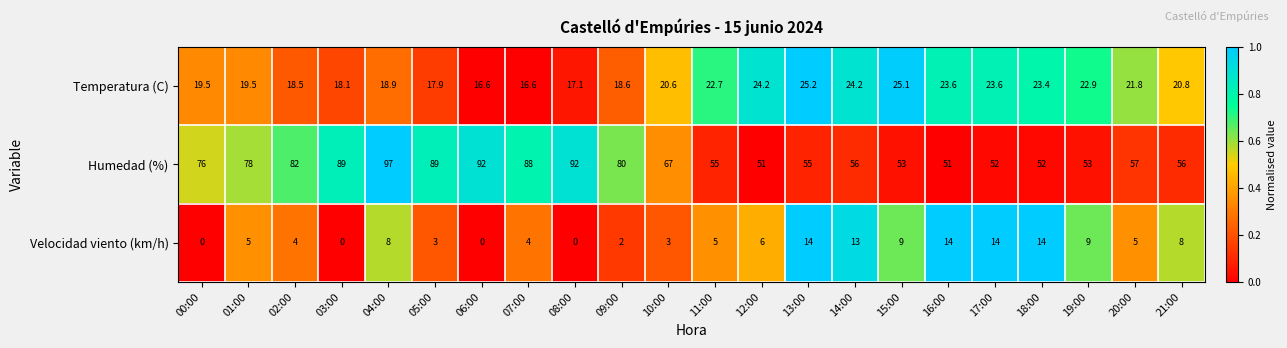

What is the sum of the Humedad (%) values at 04:00 and 03:00?

186.0